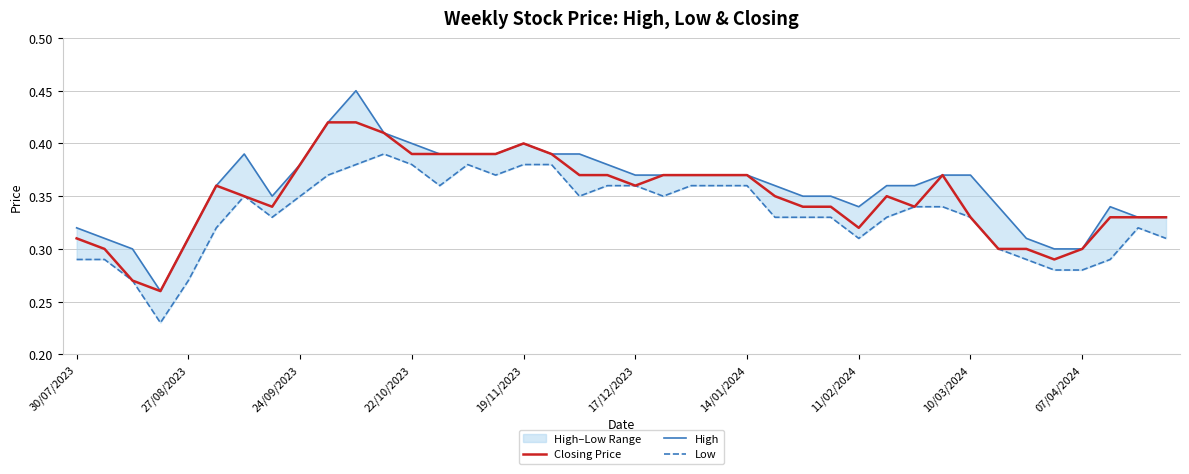

True or false: High and Low intersect in this chart.

False